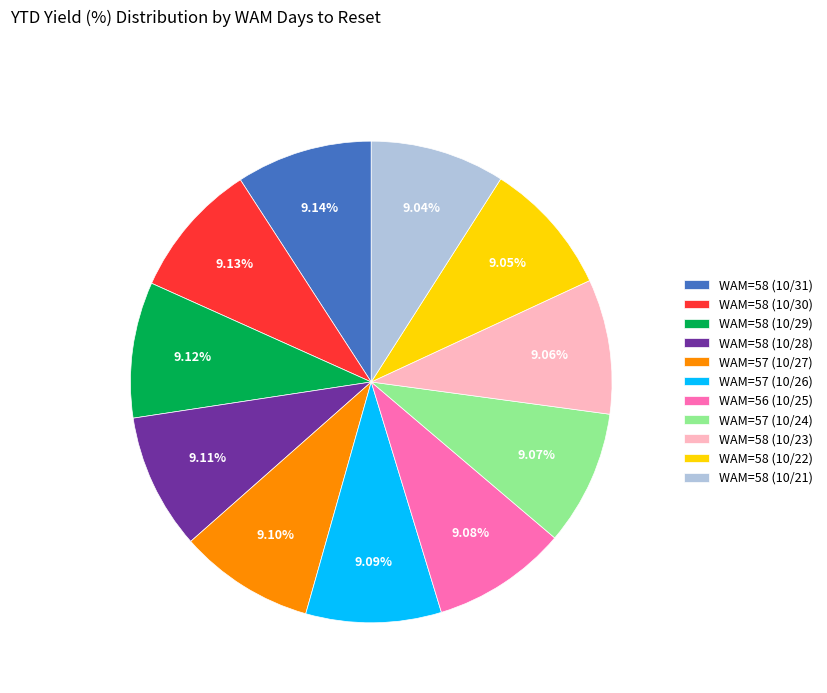

Do WAM=58 (10/29) and WAM=56 (10/25) together represent more than half of the pie?

No